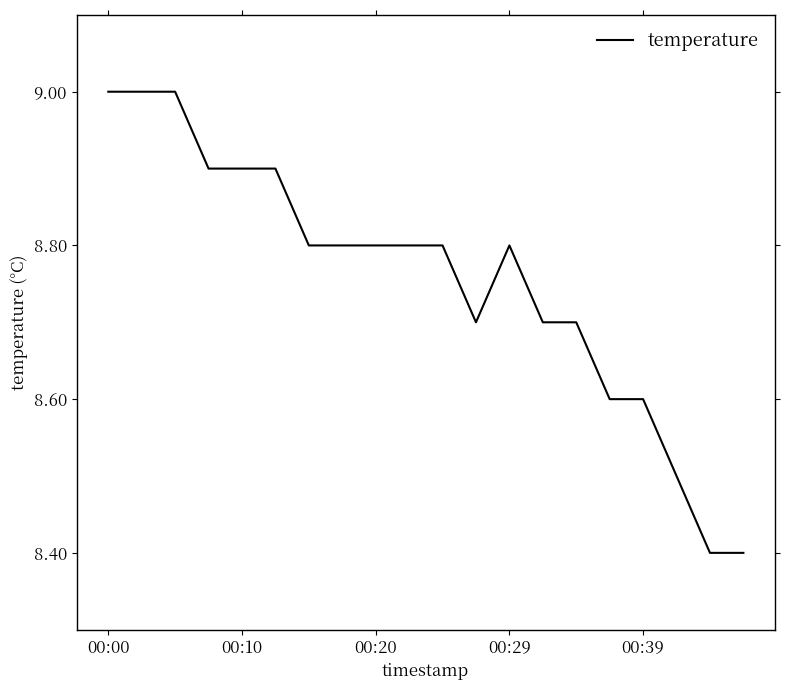

What is the difference between the maximum and minimum values?

0.6